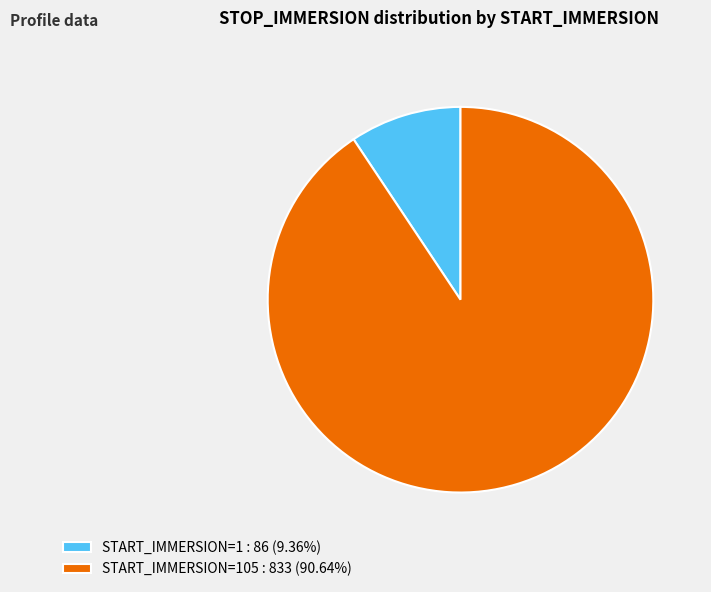

Is there any slice that represents more than half of the pie?

Yes